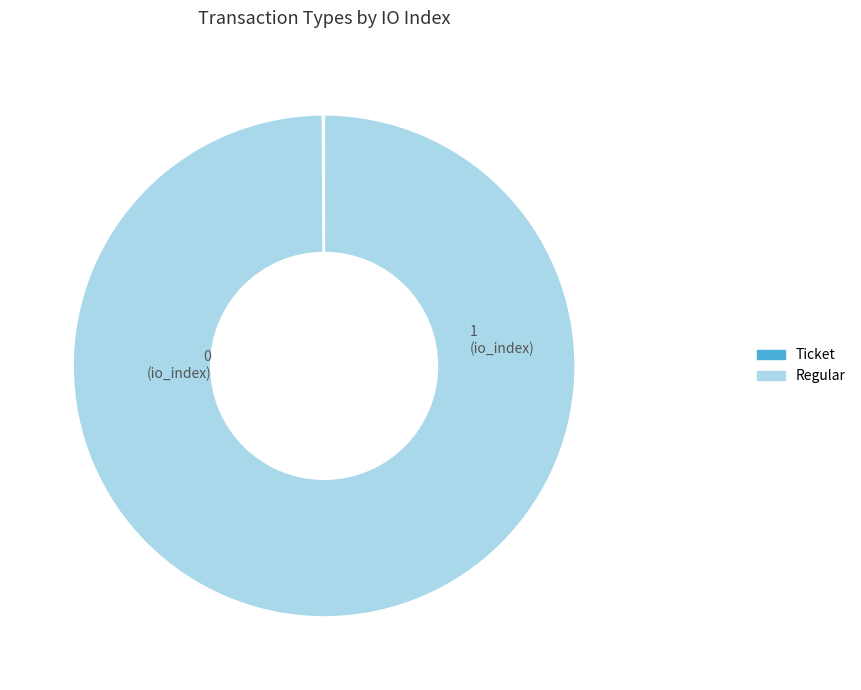

Which category has the biggest portion of the pie?

Regular